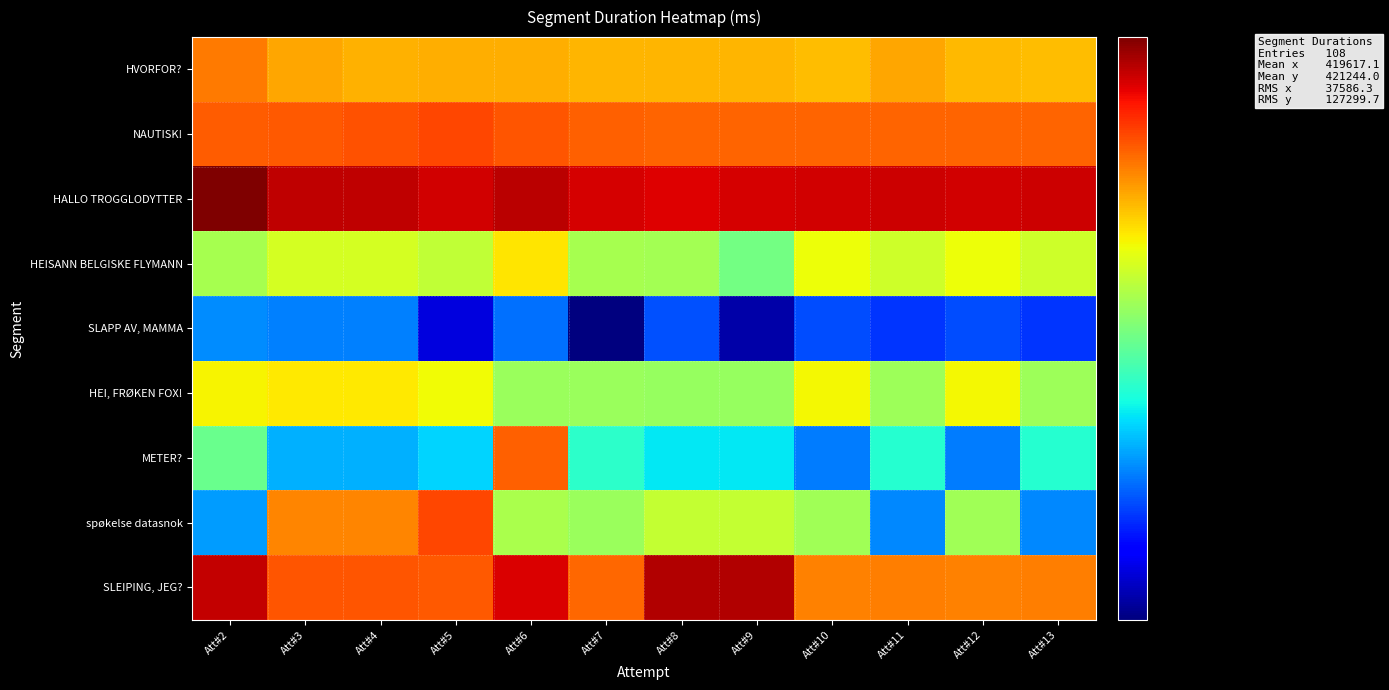

Between Att#7 and Att#13, which is larger?

Att#7